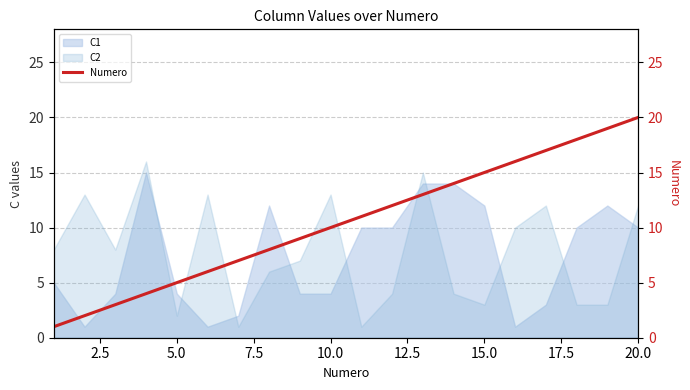

What is the minimum value shown in the chart?

1